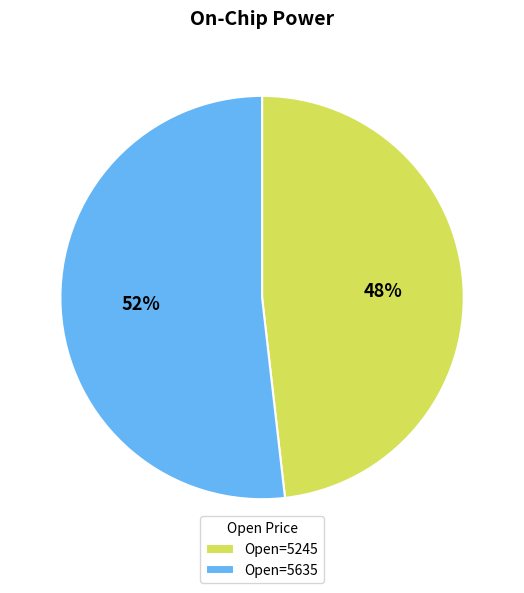

To the nearest percent, what is the difference between the largest and smallest slice percentages?

4%